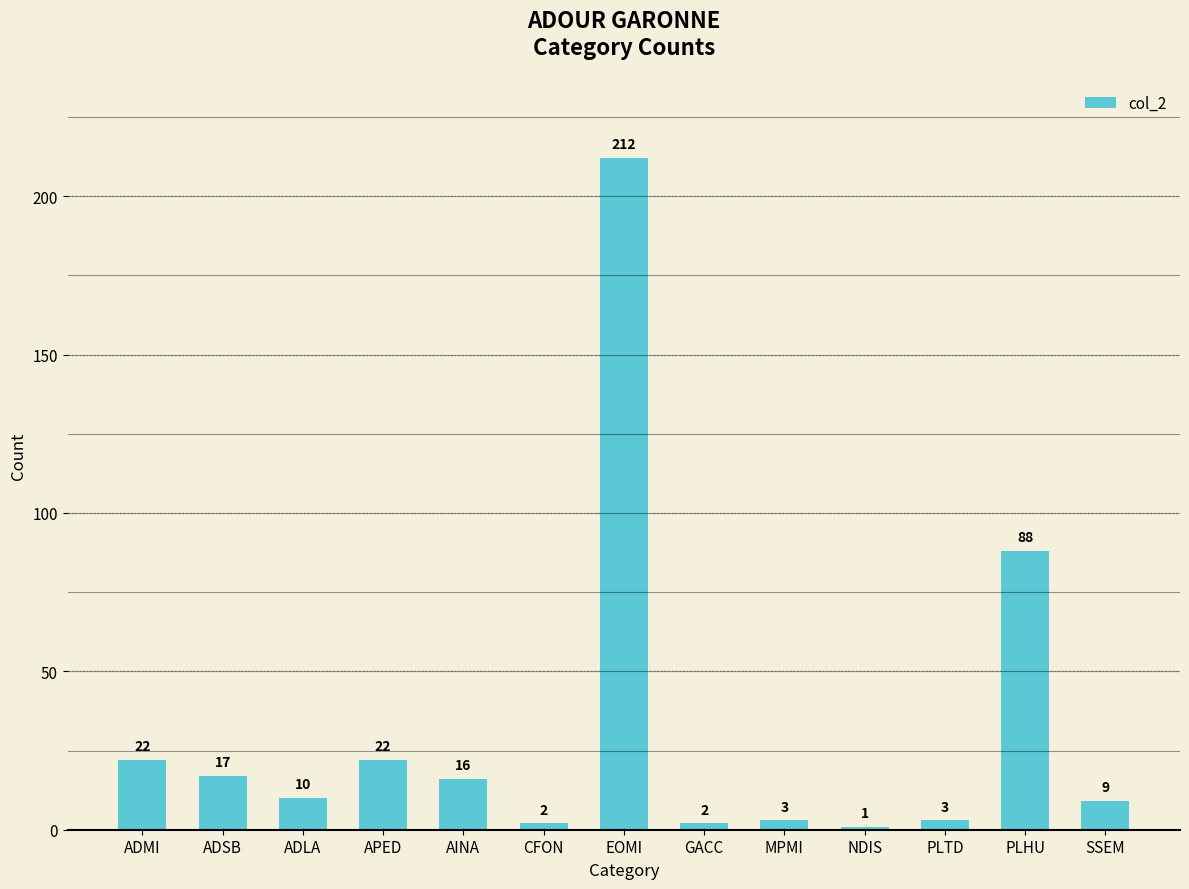

How many data points does each series have?

13